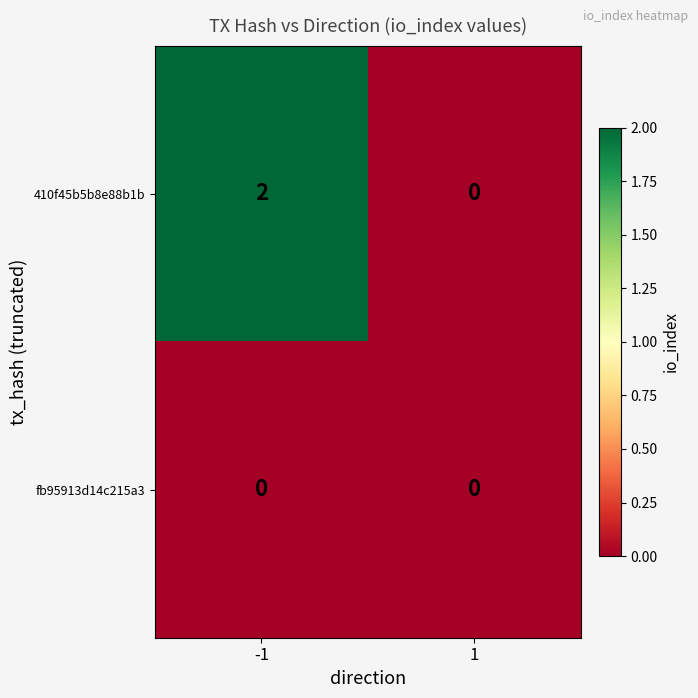

Rank the series by their maximum value, from highest to lowest.

410f45b5b8e88b1b, fb95913d14c215a3